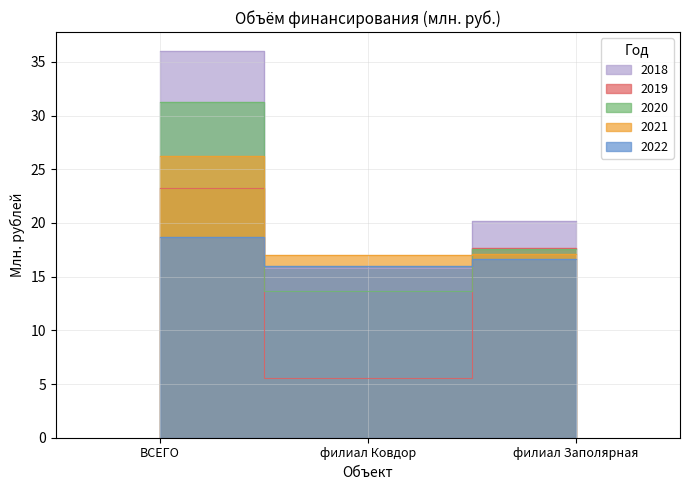

What is the maximum value shown in the chart?

36.0